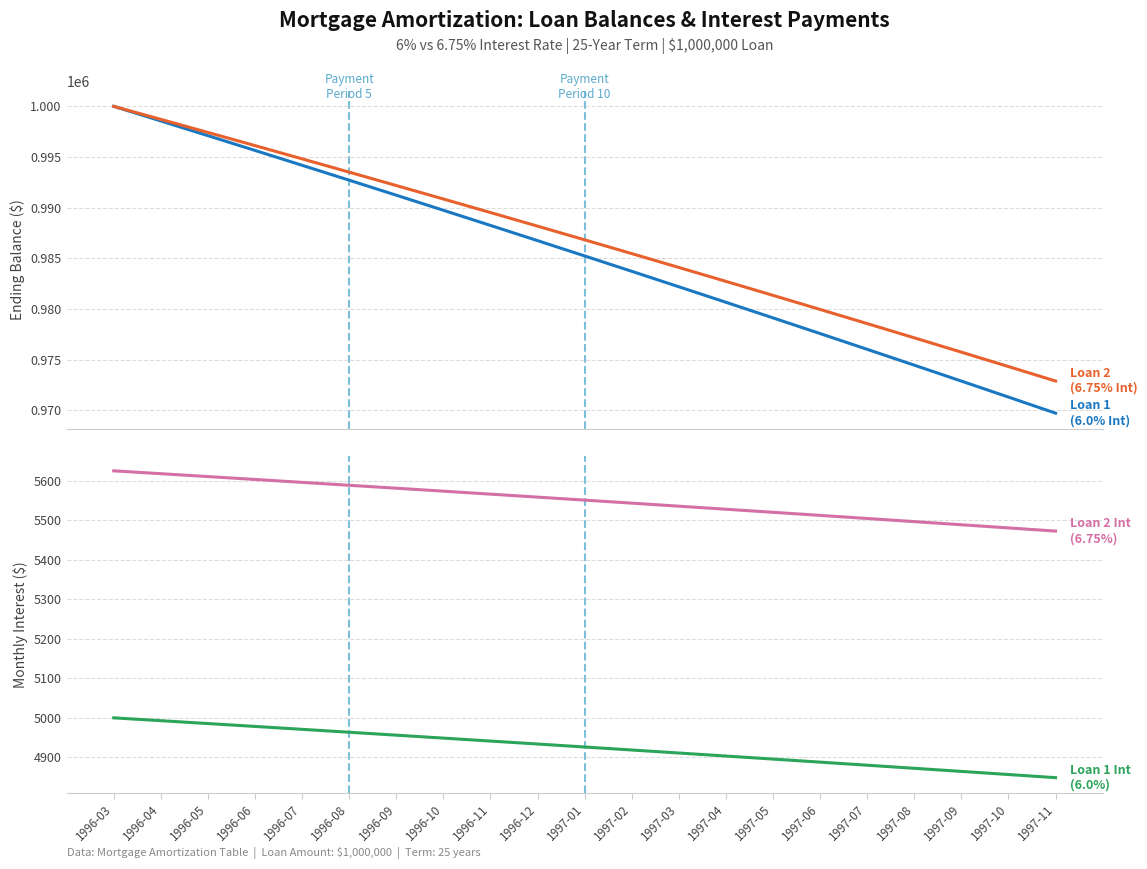

Which category has the lowest value across all series?

1997-11